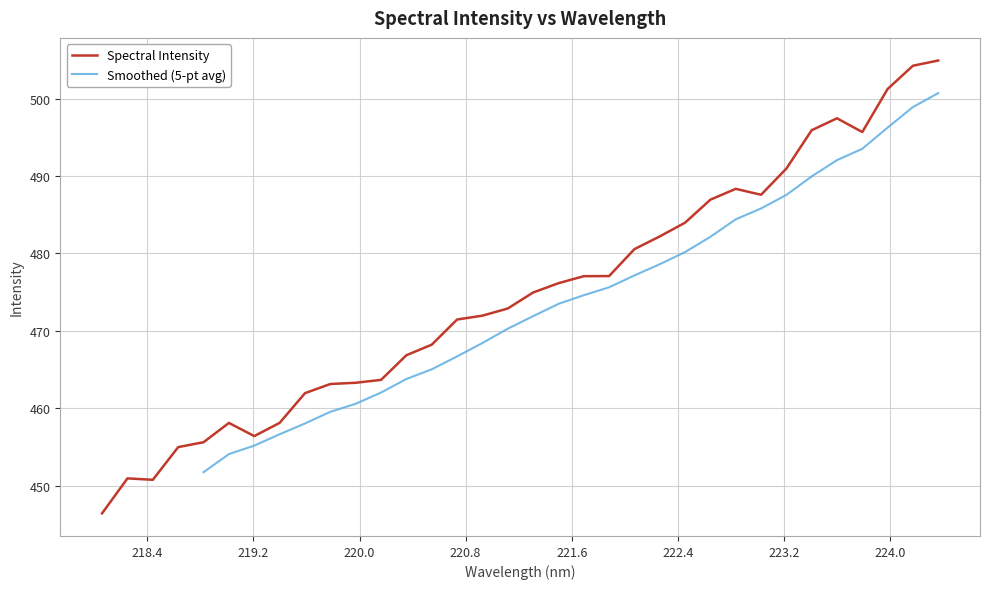

Which label corresponds to the largest value in the chart?

224.3616